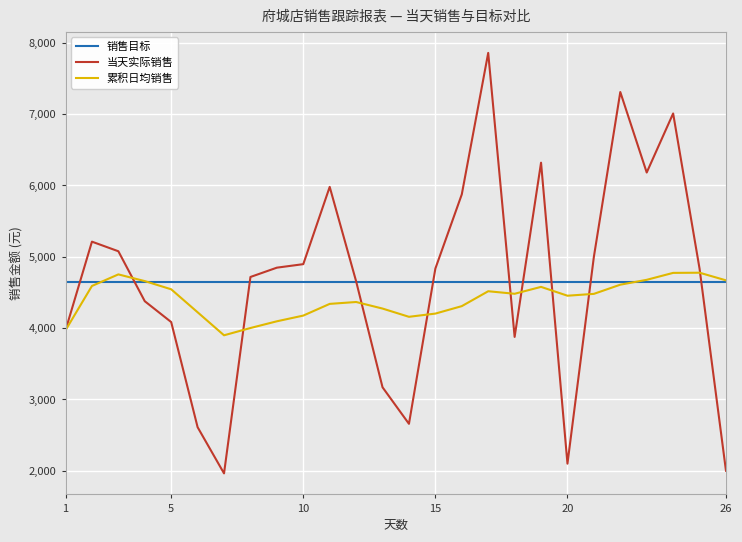

What is the highest value of the 当天实际销售 series?

7854.5